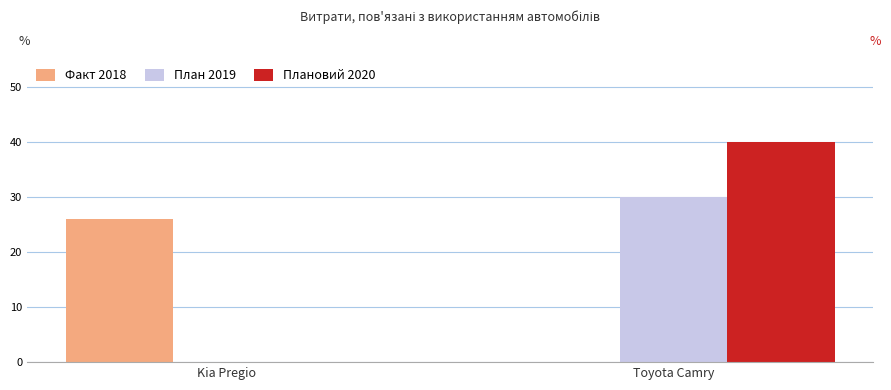

What is the difference between the Факт 2018 values at Kia Pregio and Toyota Camry?

26